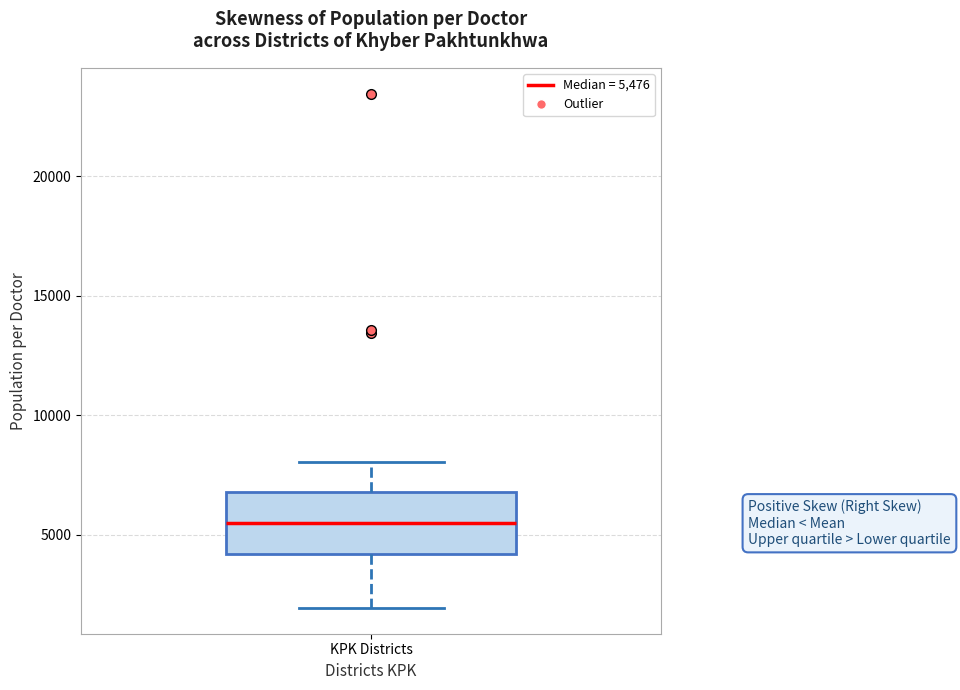

Where is the upper edge of the box for KPK Districts on the y-axis? The values are not printed on the chart, so give them approximately, as read against the axis.

7000